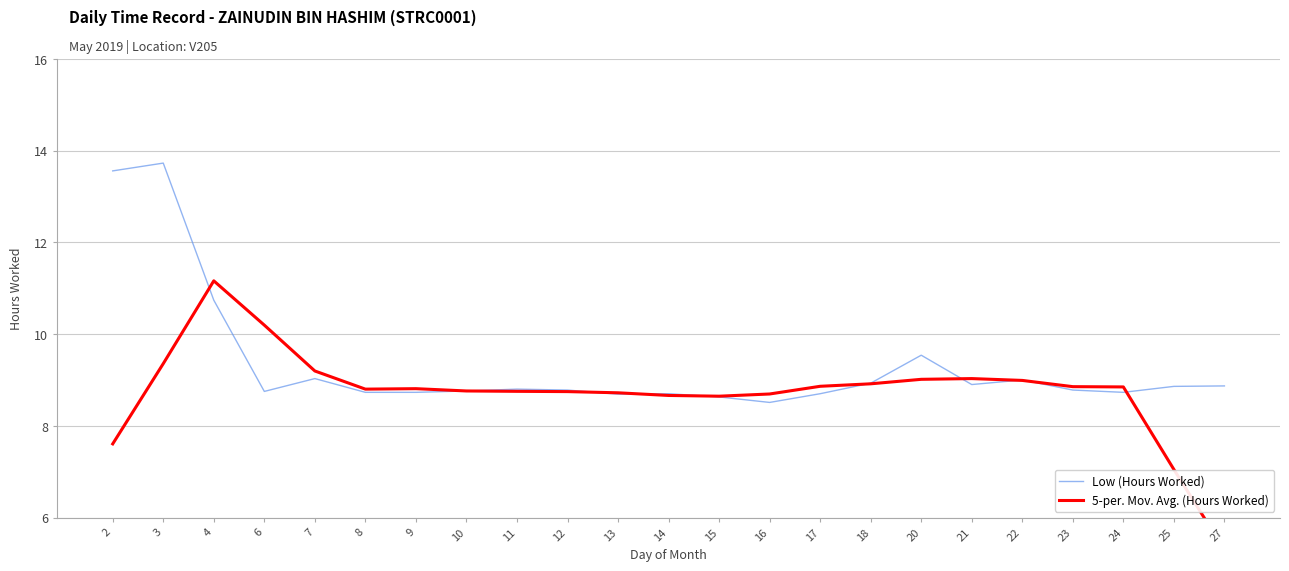

What is the spread (max minus min) of values at 23?

0.1